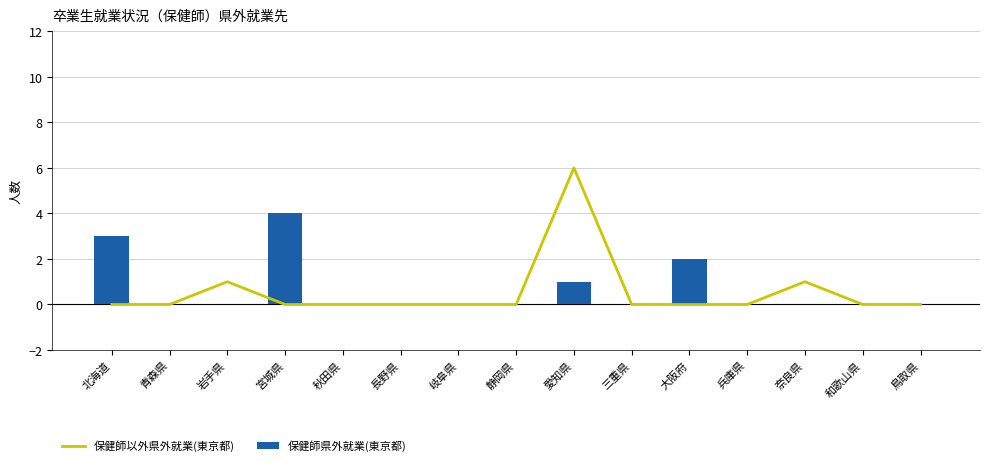

Which has a higher value, 大阪府 or 宮城県?

大阪府